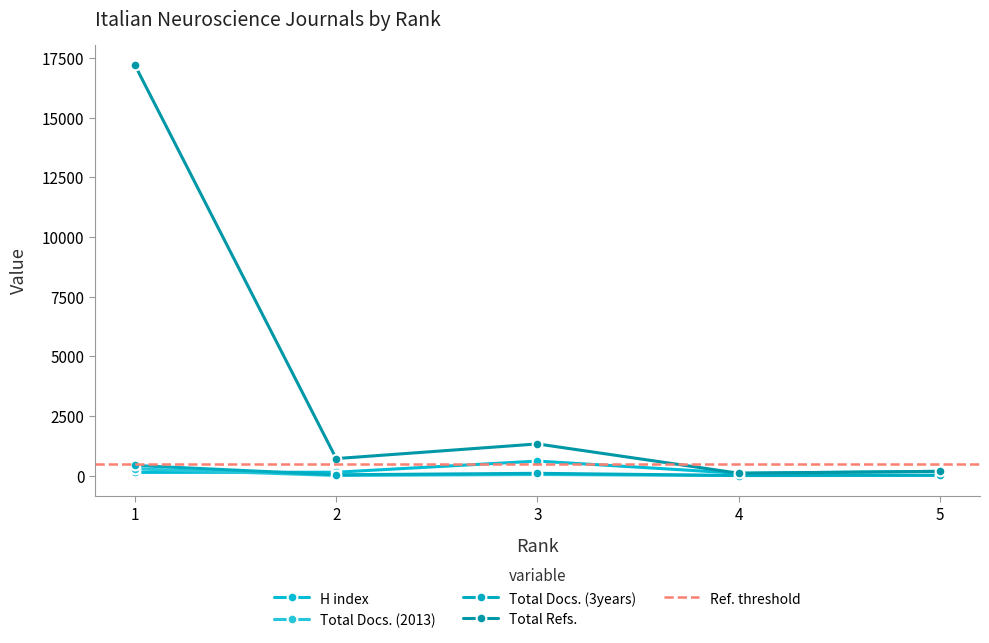

The value of Total Docs. (3years) at 1 is 428. True or false?

True